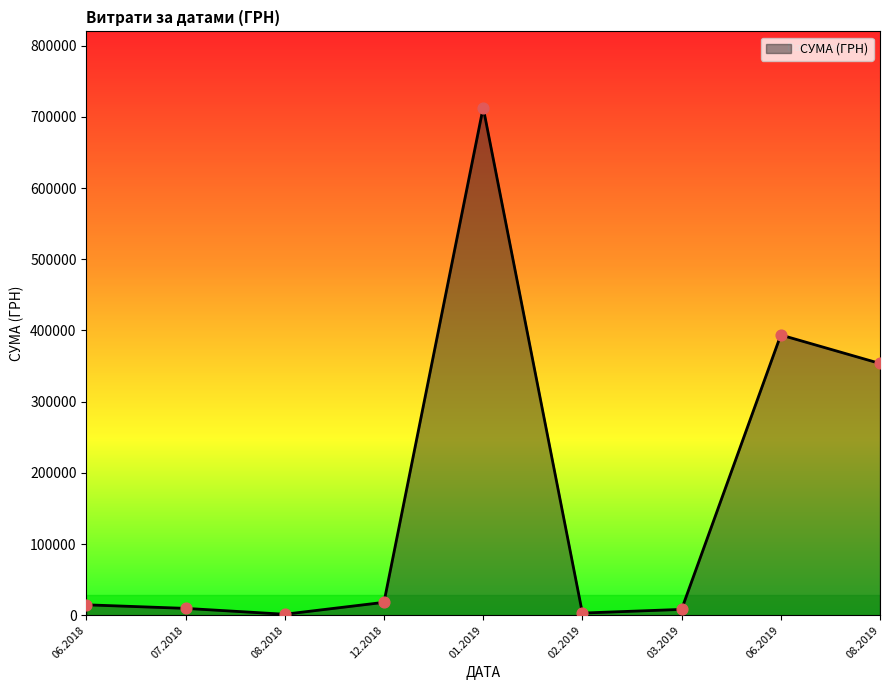

Between 06.2019 and 12.2018, which is larger?

06.2019